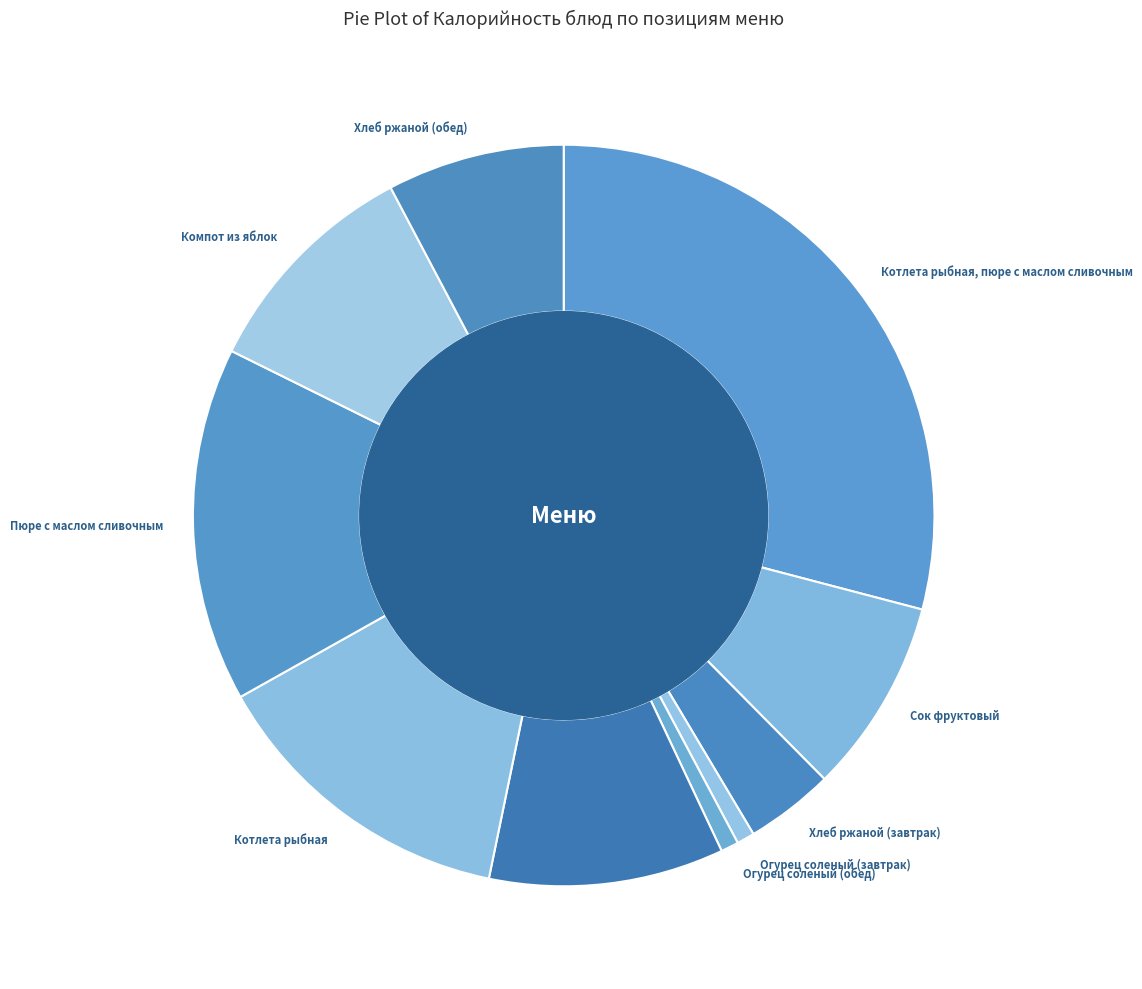

What is the ratio of the value at Котлета рыбная to the value at Пюре с маслом сливочным?

0.9